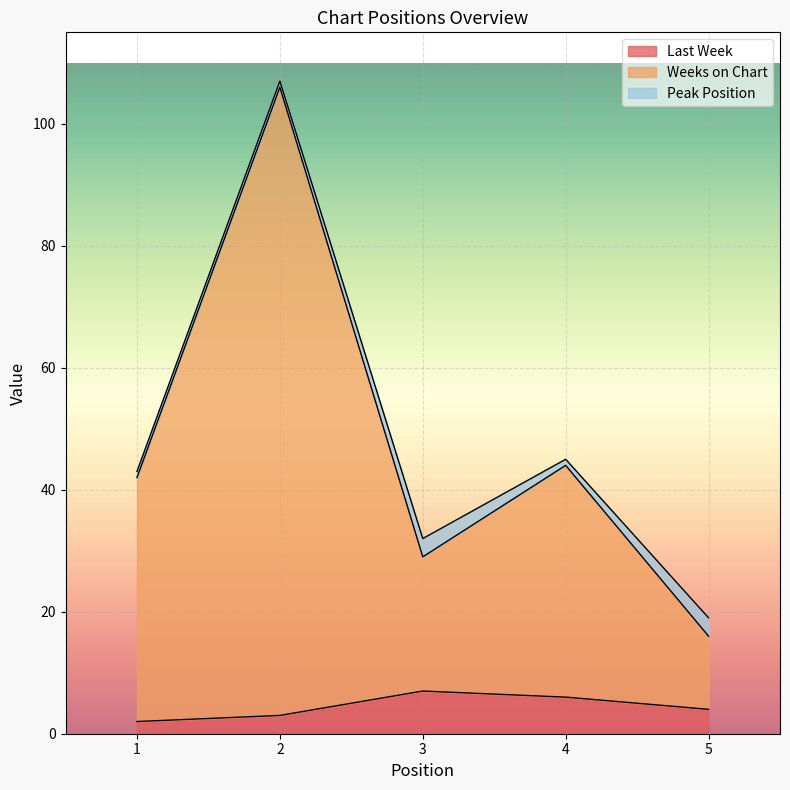

Which label corresponds to the smallest value in the chart?

1